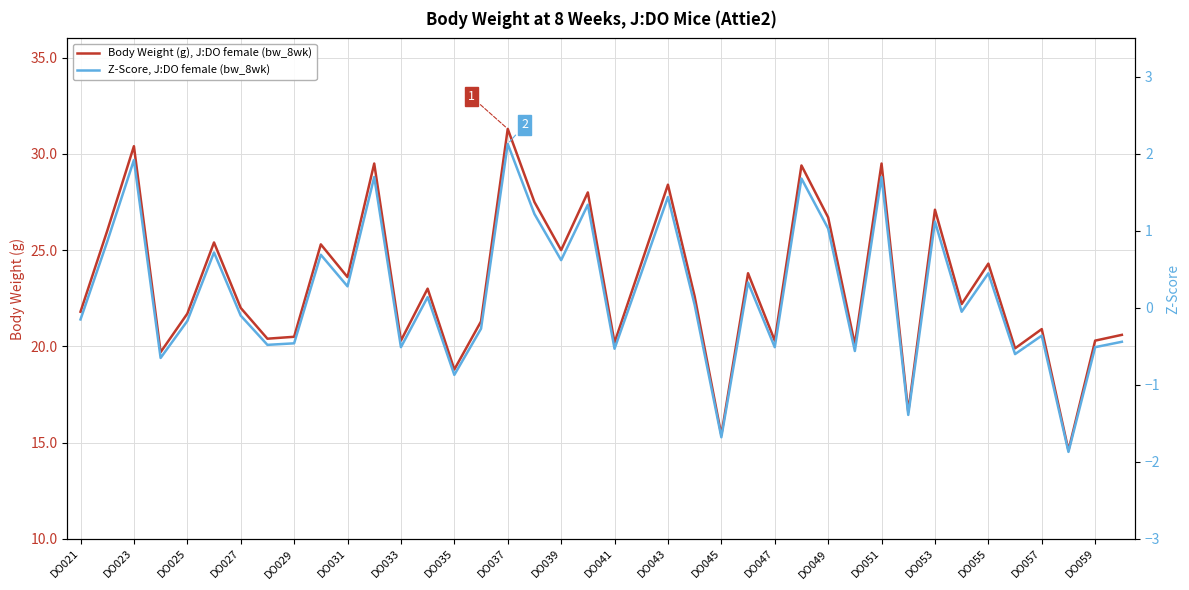

What is the maximum value for Body Weight (g), J:DO female (bw_8wk)?

31.3